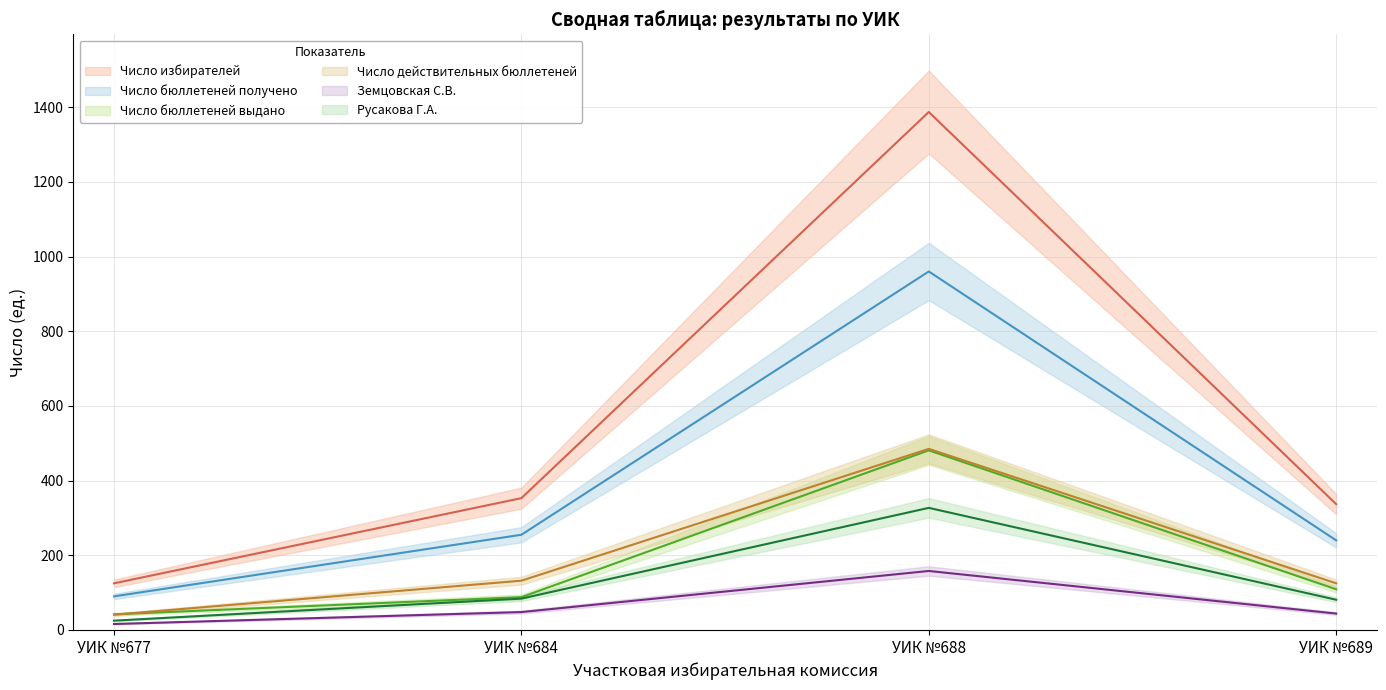

How many values in the Число действительных бюллетеней series exceed 132?

1